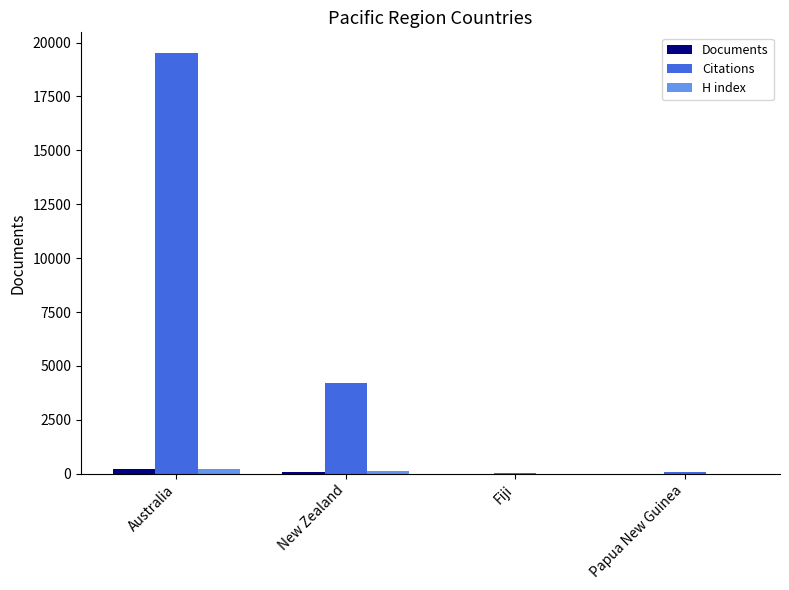

Are the bars grouped side by side (vs. stacked)?

Yes